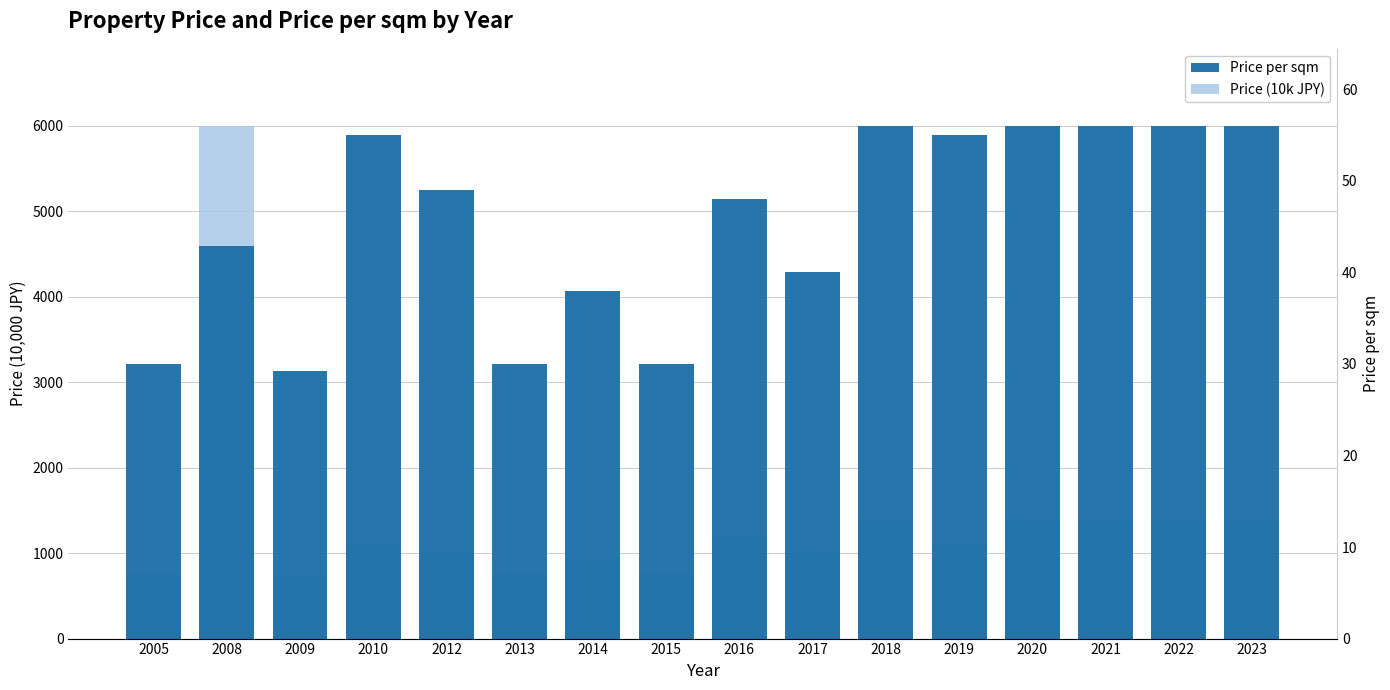

Are the bars grouped side by side (vs. stacked)?

Yes